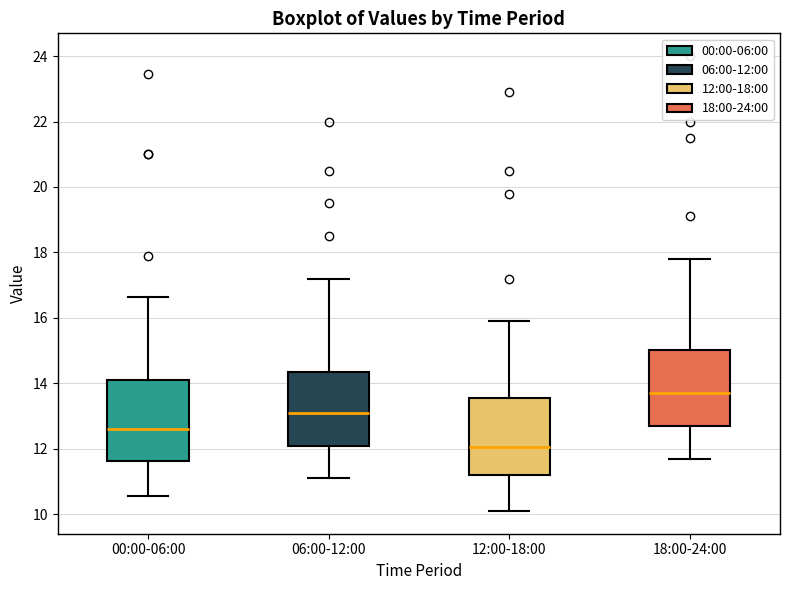

Reading left to right, transcribe this box plot: for each box, give where its median line is, the range the box spans, and where its two whiskers end, as read against the y-axis. The values are not printed on the chart, so give them approximately, as read against the axis.

00:00-06:00: median 12.6, box 11.6 to 14.2, whiskers 10.6 to 16.6
06:00-12:00: median 13.2, box 12.2 to 14.4, whiskers 11.2 to 17.2
12:00-18:00: median 12.0, box 11.2 to 13.6, whiskers 10.2 to 16.0
18:00-24:00: median 13.8, box 12.8 to 15.0, whiskers 11.8 to 17.8